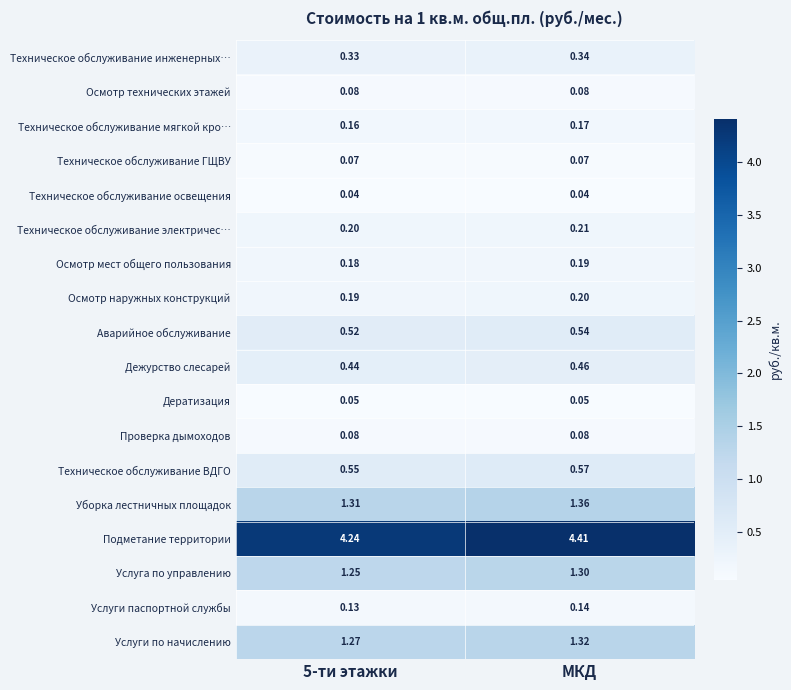

At which category does the chart reach its peak across all series?

МКД